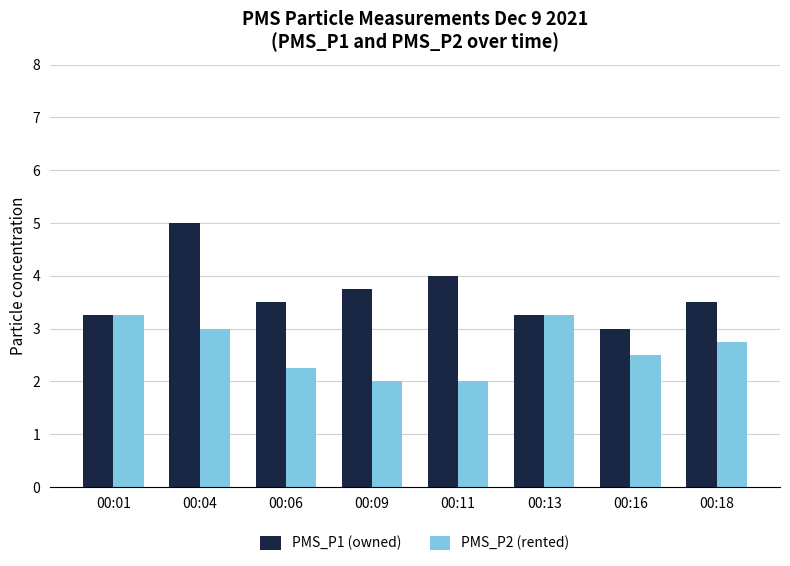

The PMS_P1 (owned) series shows 4.0 at 00:11. True or false?

True